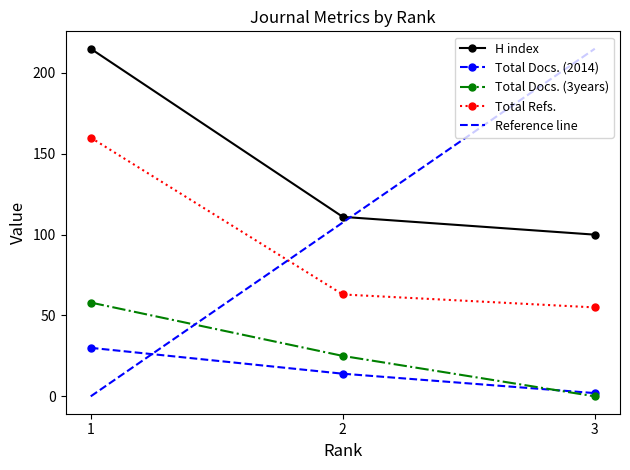

What is the sum of all H index values?

426.0